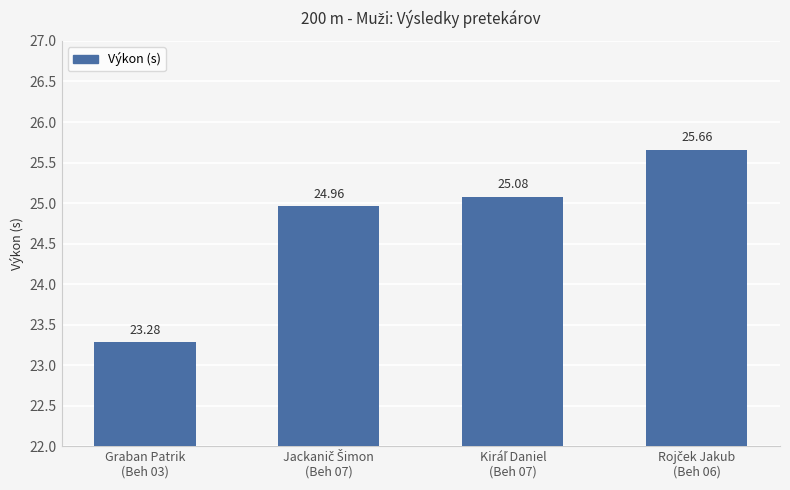

What is the label of the 4th bar from the right?

Graban Patrik
(Beh 03)